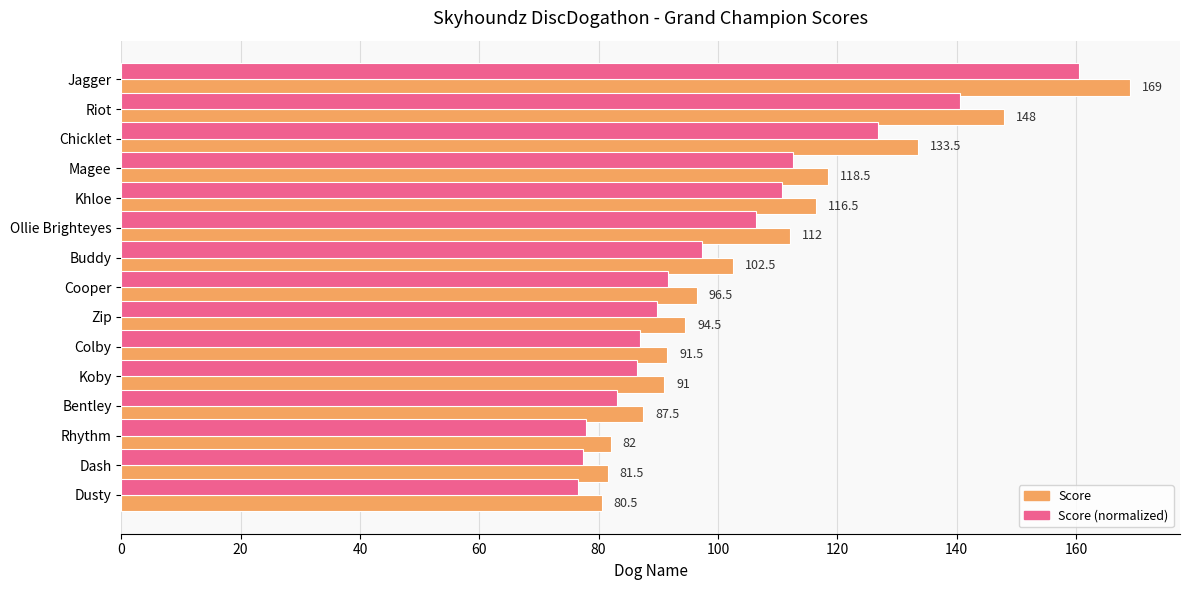

What is the lowest value of the Score (normalized) series?

76.5